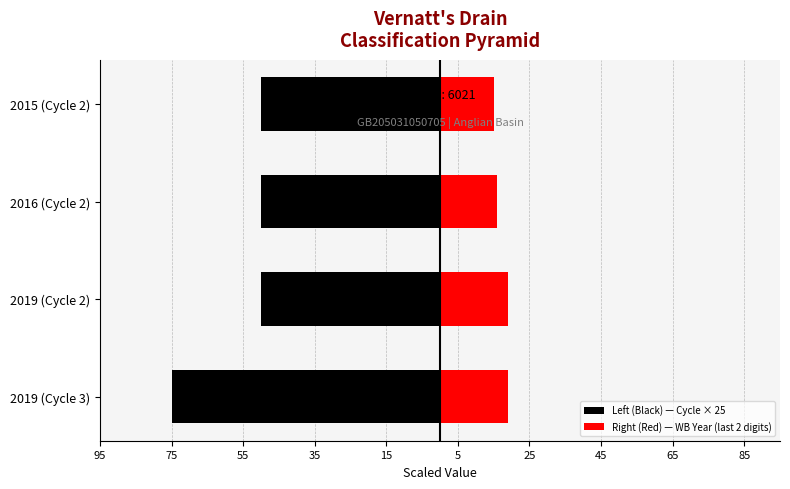

How many groups of bars are there?

4